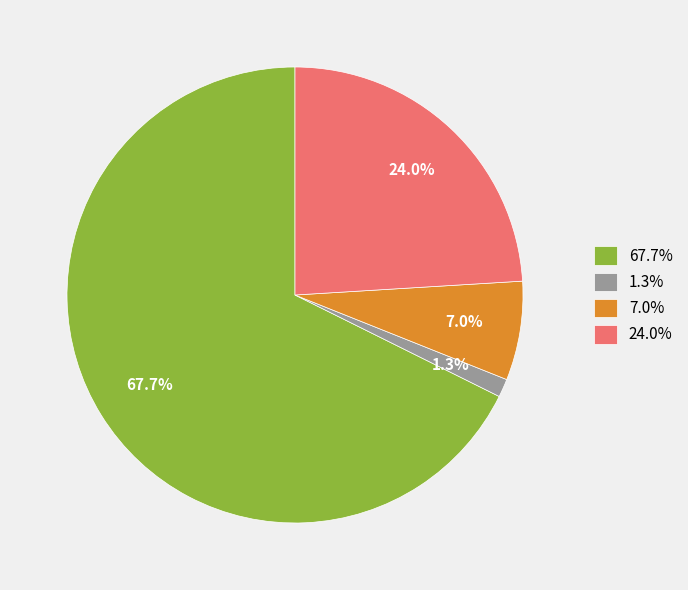

What is the largest slice in the pie chart?

67.7%